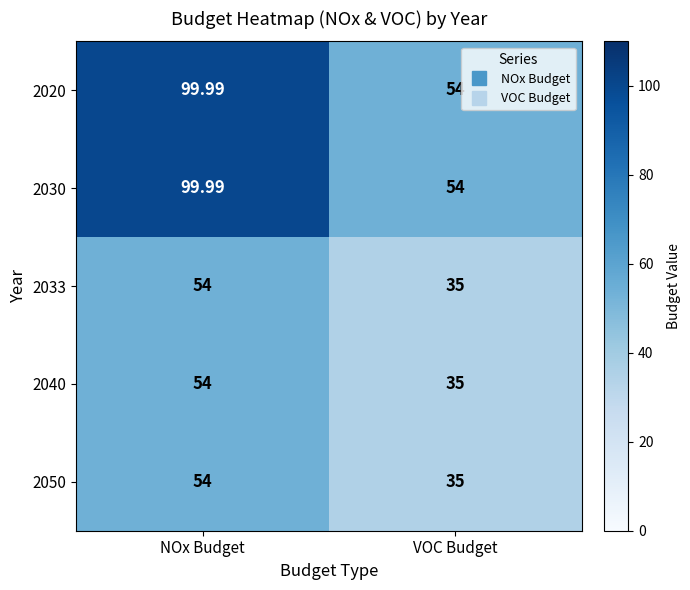

At which label does 2050 reach its peak?

NOx Budget